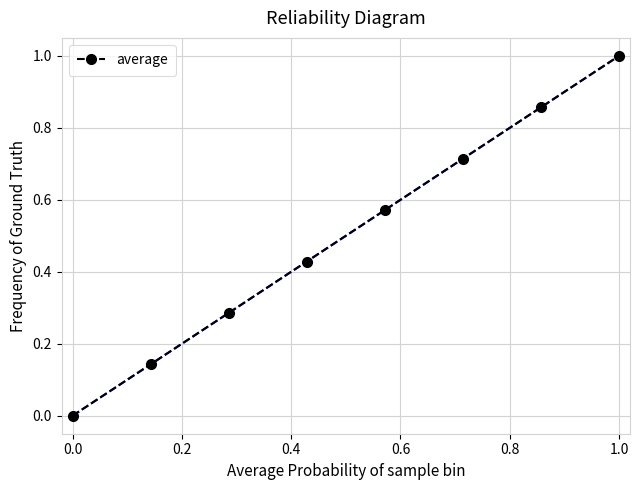

Count the values in the range 0 to 1.

8